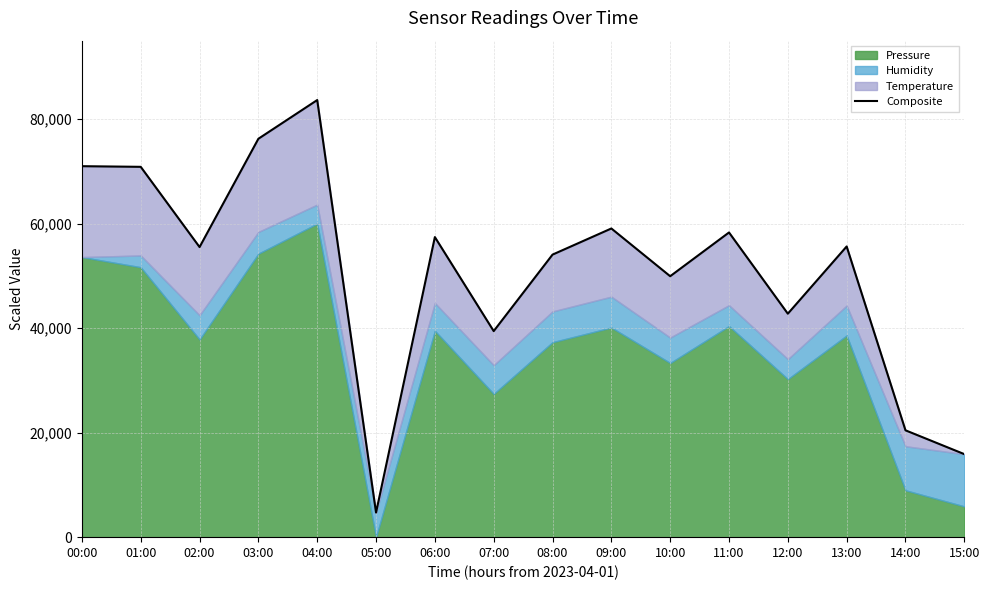

Reading left to right, extract all data points from this chart.

00:00=70983.3	01:00=70858.4	02:00=55506.9	03:00=76231.3	04:00=83636.4	05:00=4704.5	06:00=57416.9	07:00=39427.5	08:00=54061.9	09:00=59063.4	10:00=49928.7	11:00=58301.1	12:00=42757.7	13:00=55623.6	14:00=20444.3	15:00=15886.9